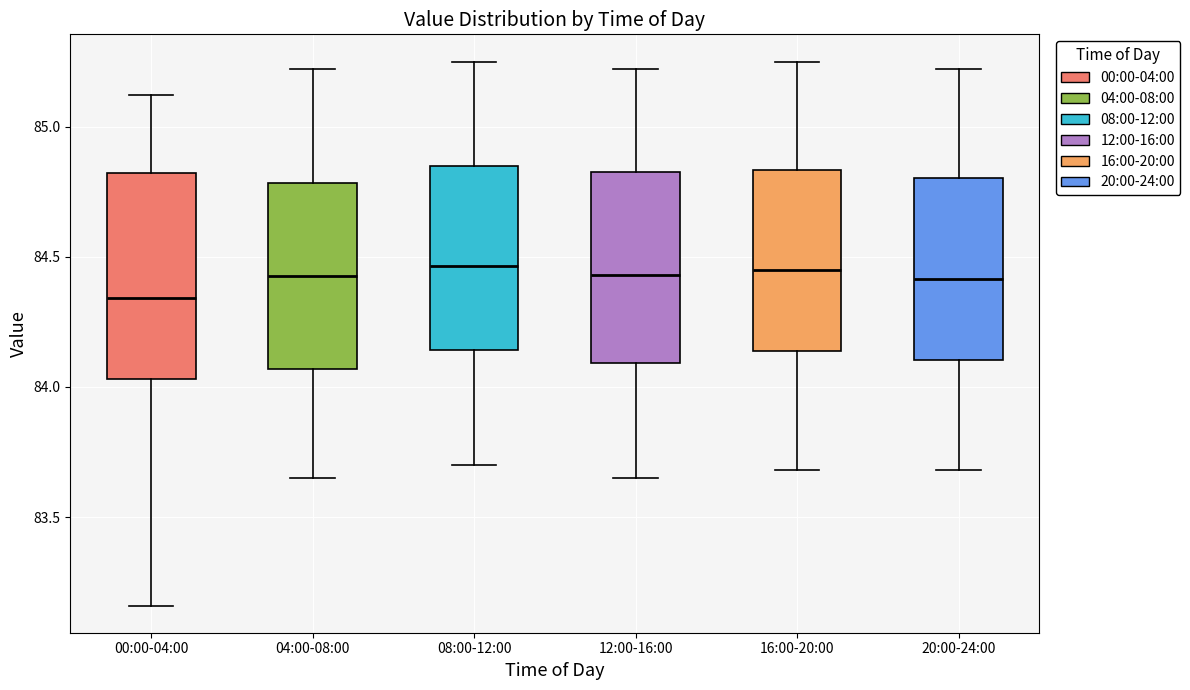

Reading left to right, read every box against the y-axis: the position of its median line, the range the box covers, and the ends of its whiskers. The values are not printed on the chart, so give them approximately, as read against the axis.

00:00-04:00: median 84.35, box 84.05 to 84.80, whiskers 83.15 to 85.10
04:00-08:00: median 84.45, box 84.05 to 84.80, whiskers 83.65 to 85.20
08:00-12:00: median 84.45, box 84.15 to 84.85, whiskers 83.70 to 85.25
12:00-16:00: median 84.45, box 84.10 to 84.85, whiskers 83.65 to 85.20
16:00-20:00: median 84.45, box 84.15 to 84.85, whiskers 83.70 to 85.25
20:00-24:00: median 84.40, box 84.10 to 84.80, whiskers 83.70 to 85.20